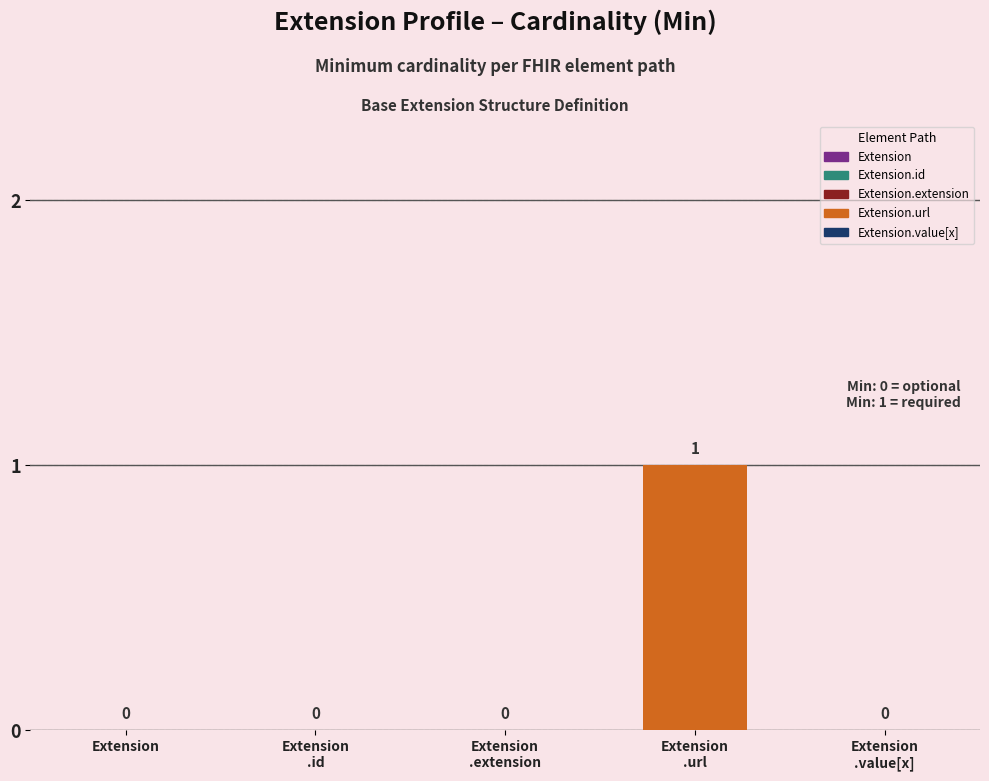

Reading left to right, list all the values displayed in this chart.

0	0	0	1	0